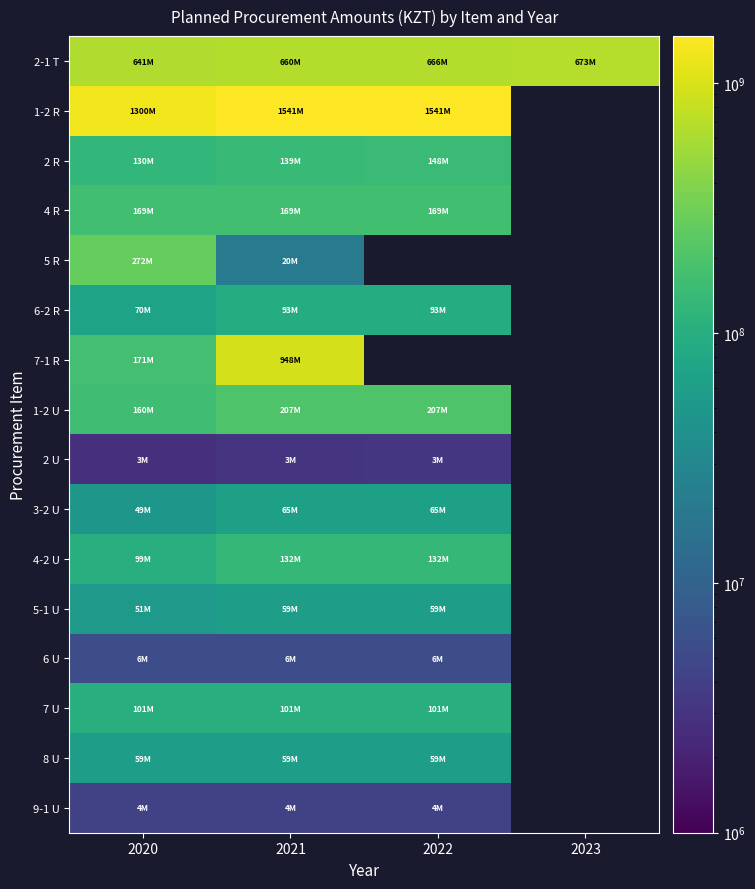

What is the greatest value displayed?

1541335400.0